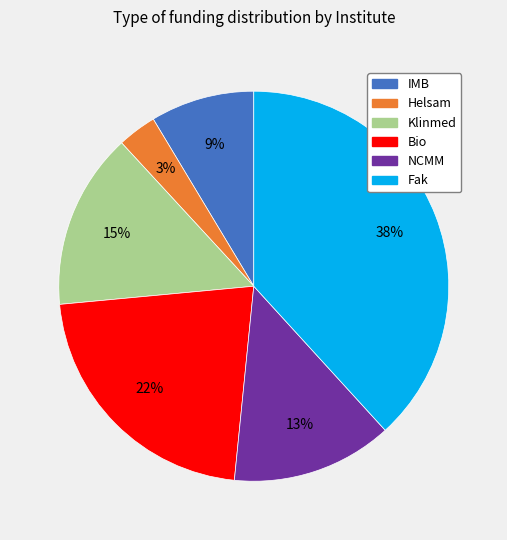

To the nearest percent, what is the combined percentage of Klinmed and Bio?

37%